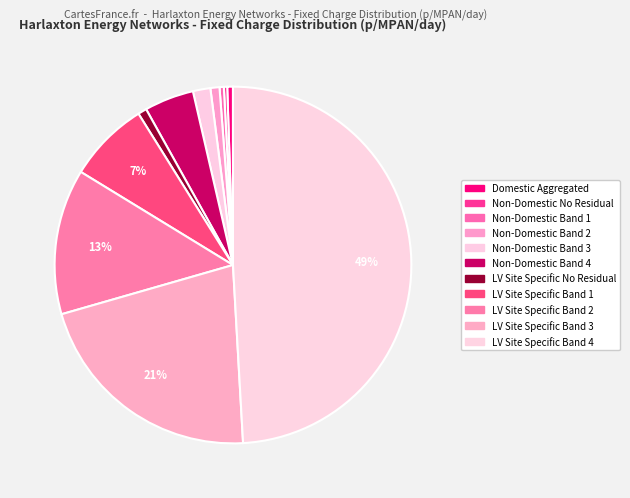

How many slices are in this pie chart?

11